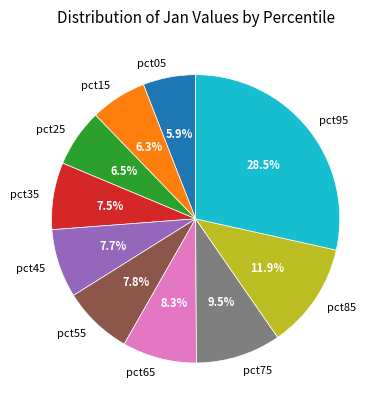

Is pct65 the majority of the pie?

No